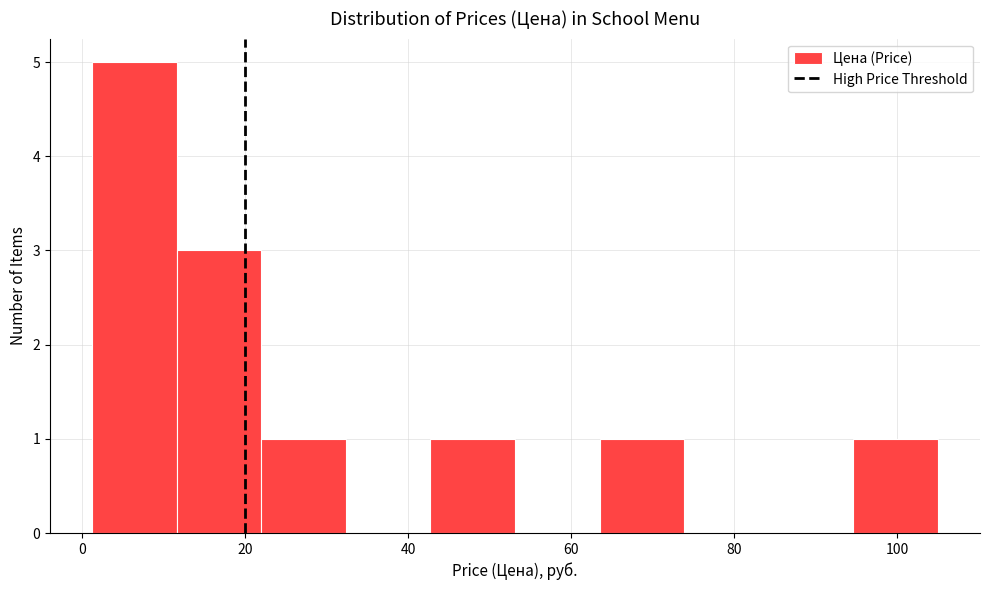

What is the height of the bar covering 12 to 22 on the x-axis? Neither the bar edges nor the heights are printed on the chart, so give them approximately, as read against the axes.

3